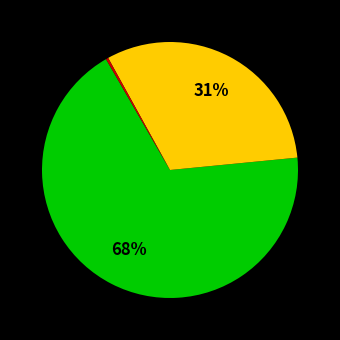

Count the number of slices in the pie.

3